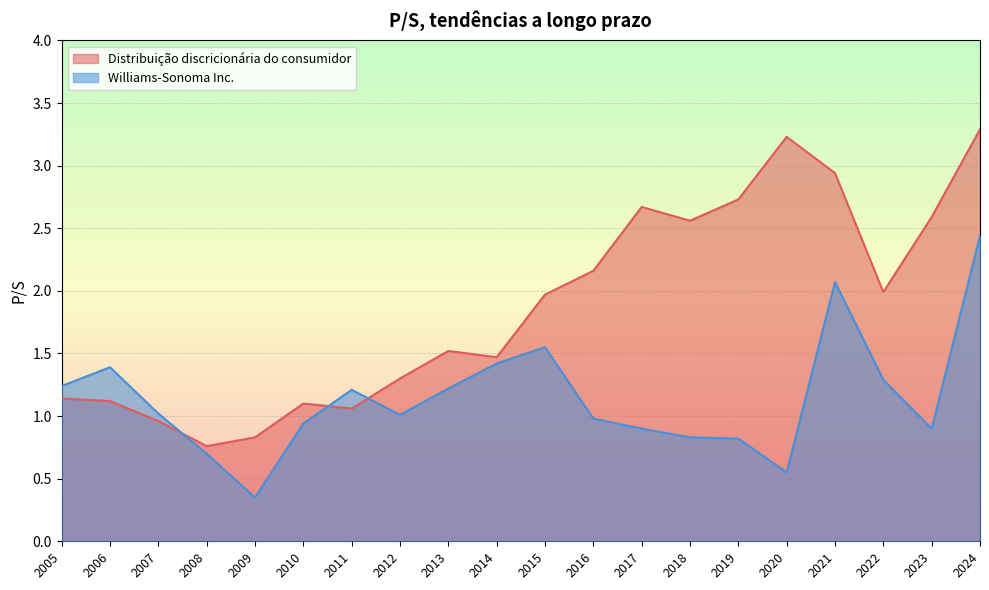

Which series has the widest spread of values?

Distribuição discricionária do consumidor